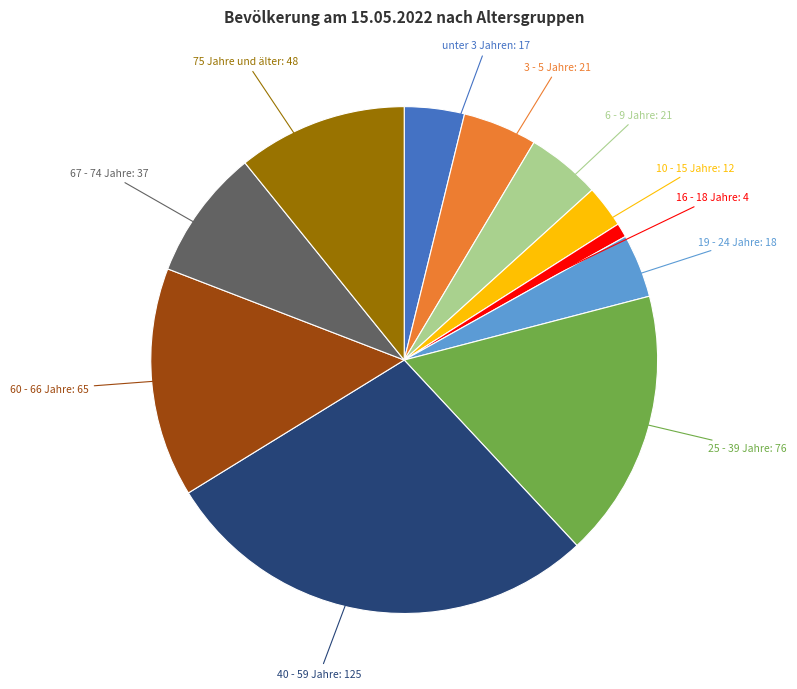

Does any single category account for the majority?

No